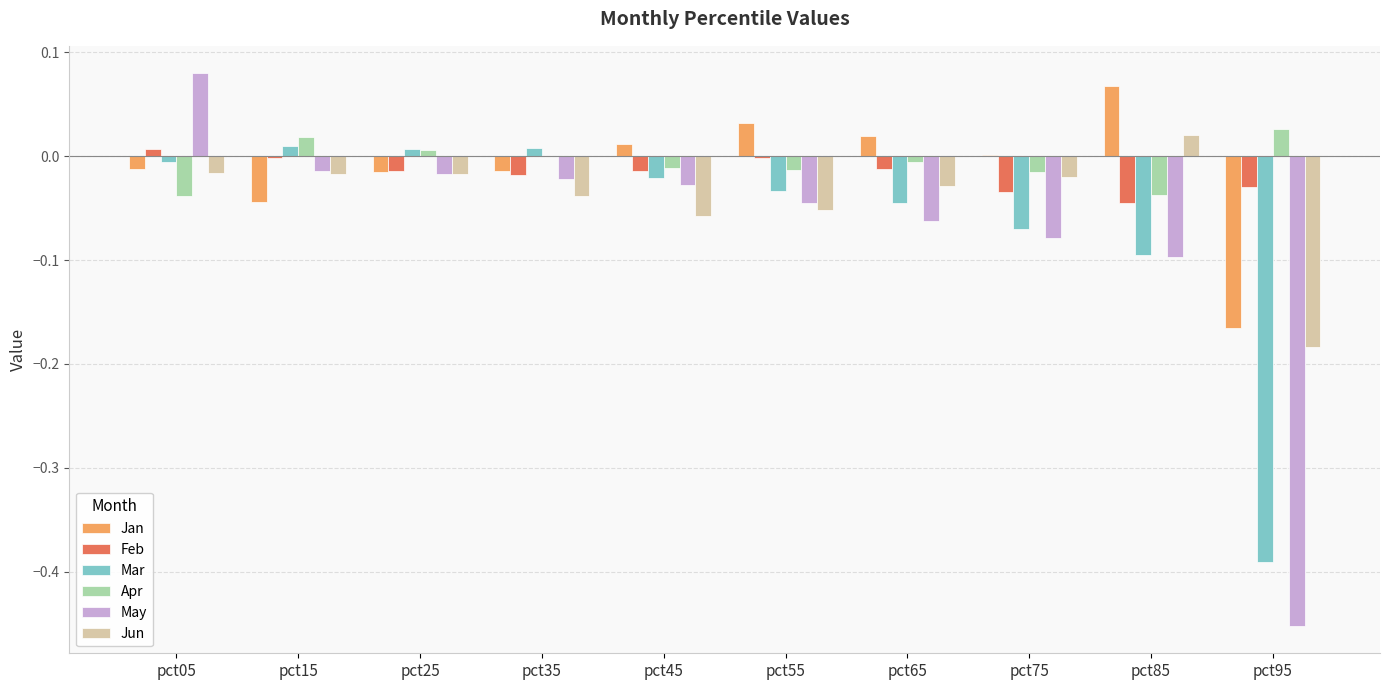

Which series changed the most between pct65 and pct95?

May